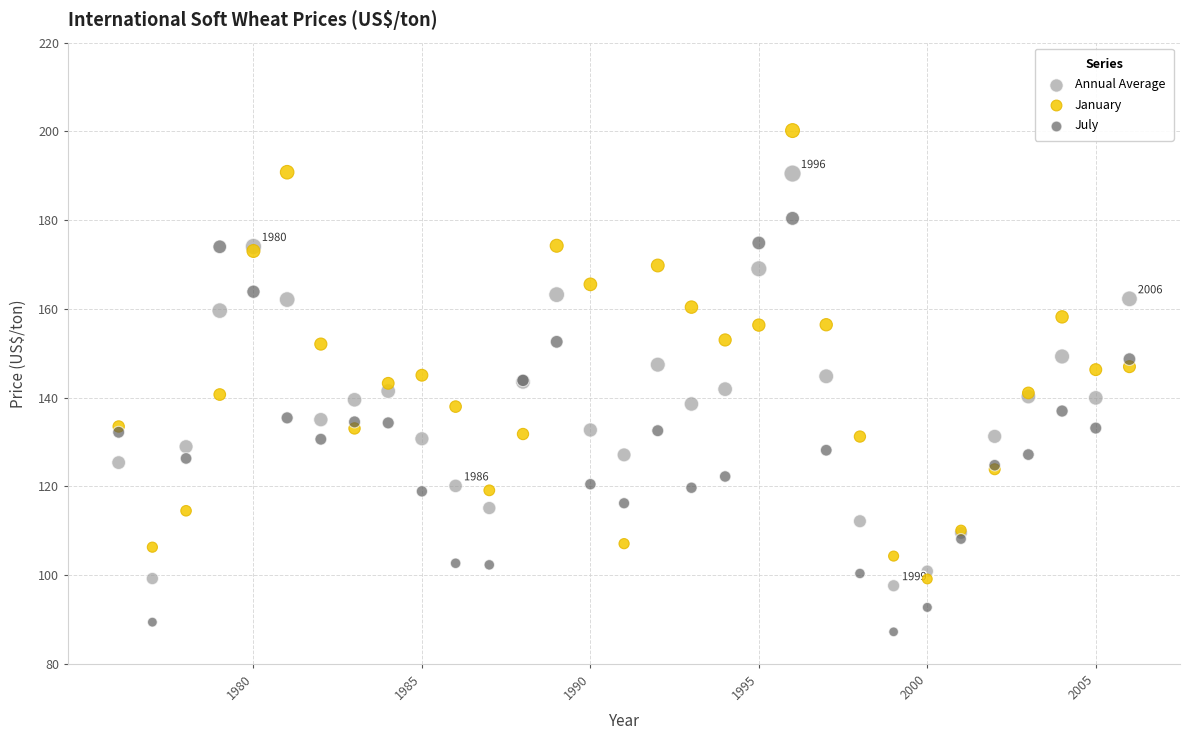

What are all the series names shown in the legend?

Annual Average, January, July